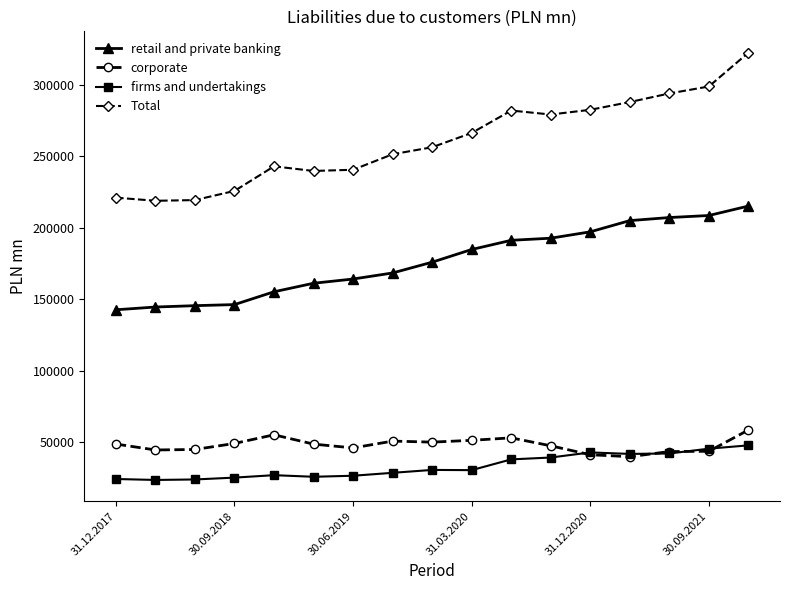

True or false: Total and firms and undertakings intersect in this chart.

False